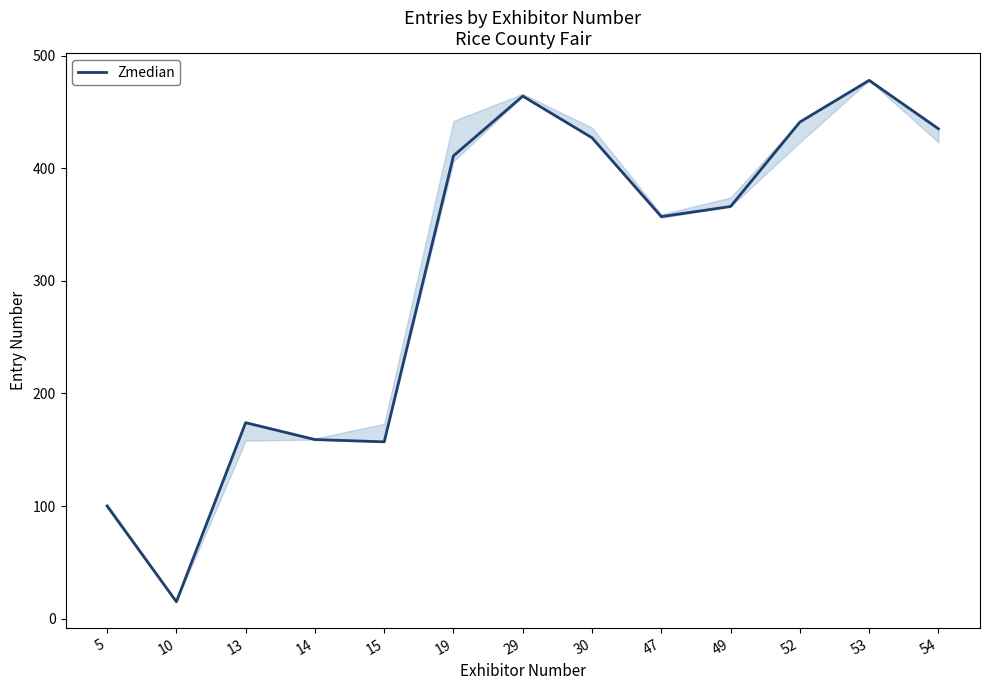

Which label corresponds to the largest value in the chart?

53